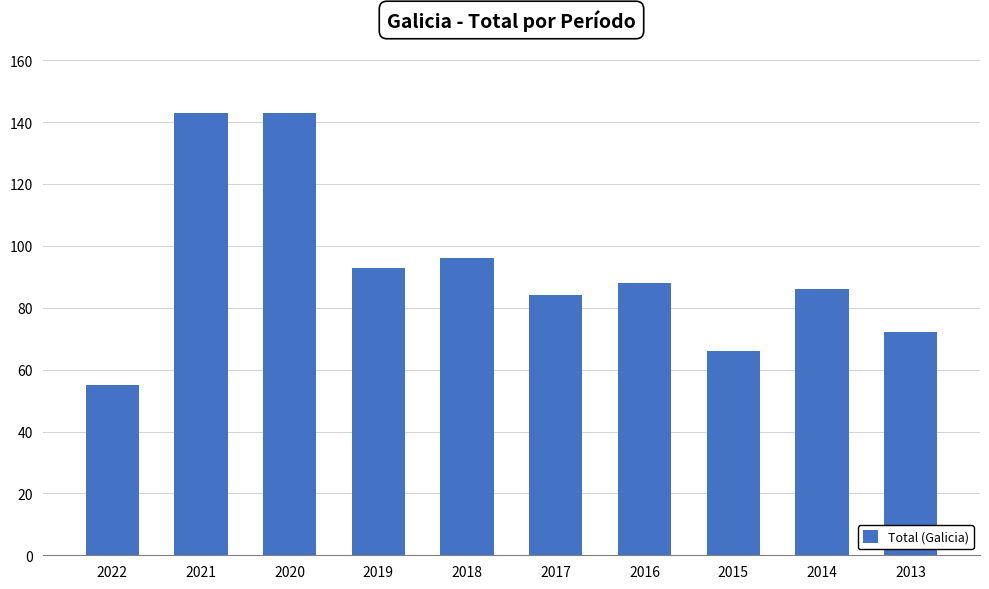

Reading right to left, list all the values displayed in this chart.

72	86	66	88	84	96	93	143	143	55